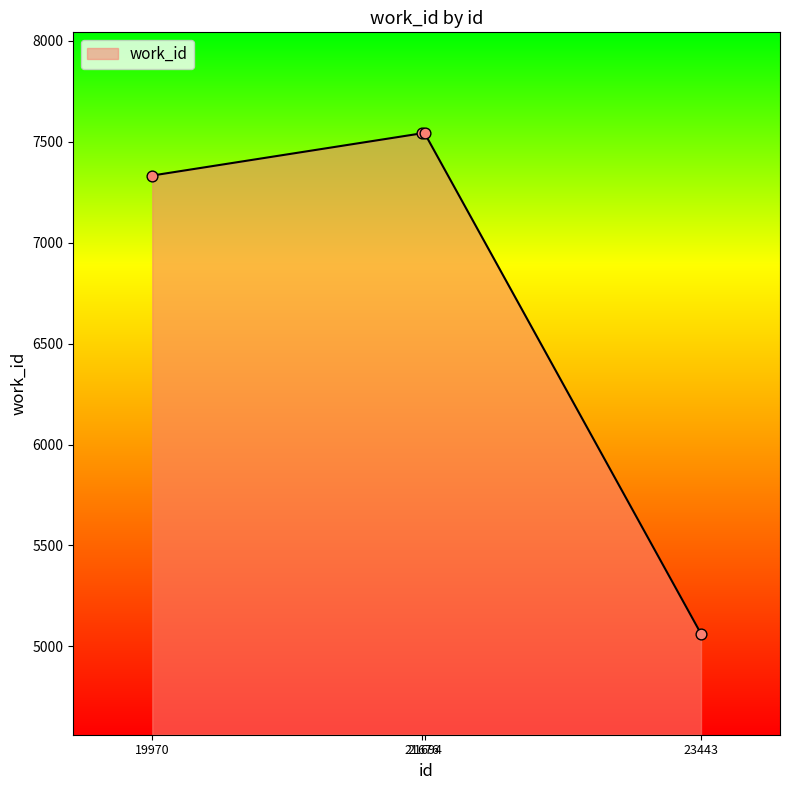

What is the change in value from 19970 to 21694?

+209